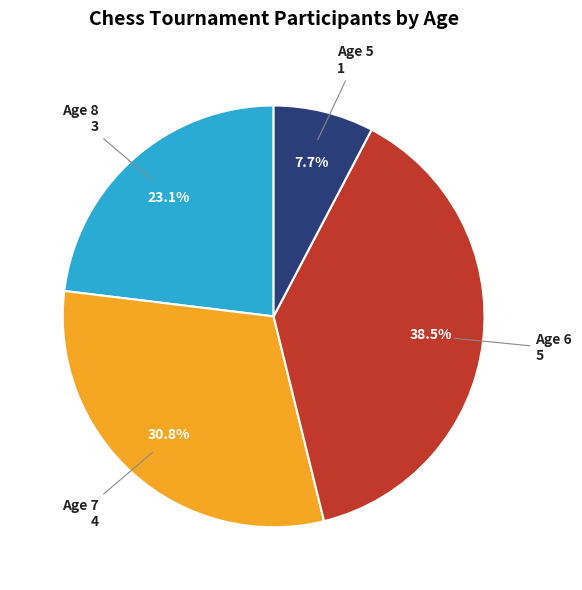

How many slices are in this pie chart?

4